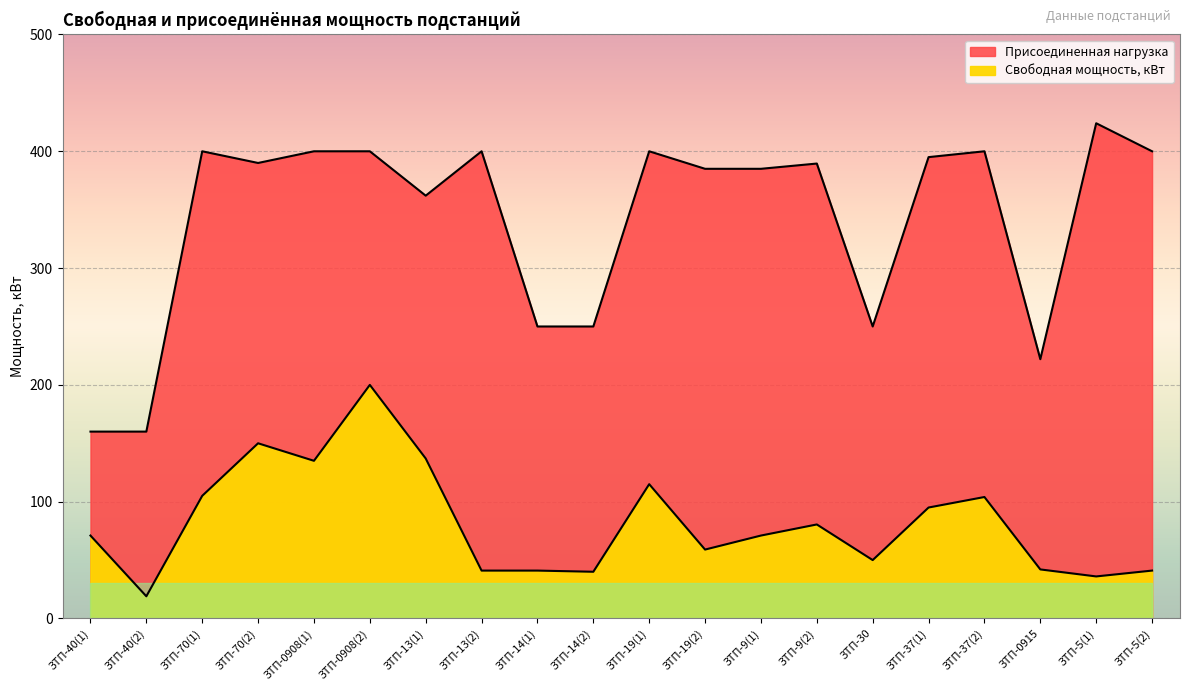

Reading left to right, list all the values displayed in this chart.

ЗТП-40(1)=71.0	ЗТП-40(2)=19.0	ЗТП-70(1)=105.0	ЗТП-70(2)=150.0	ЗТП-0908(1)=135.0	ЗТП-0908(2)=200.0	ЗТП-13(1)=137.0	ЗТП-13(2)=41.0	ЗТП-14(1)=41.0	ЗТП-14(2)=40.0	ЗТП-19(1)=115.0	ЗТП-19(2)=59.0	ЗТП-9(1)=71.0	ЗТП-9(2)=80.5	ЗТП-30=50.0	ЗТП-37(1)=95.0	ЗТП-37(2)=104.0	ЗТП-0915=42.0	ЗТП-5(1)=36.0	ЗТП-5(2)=41.0